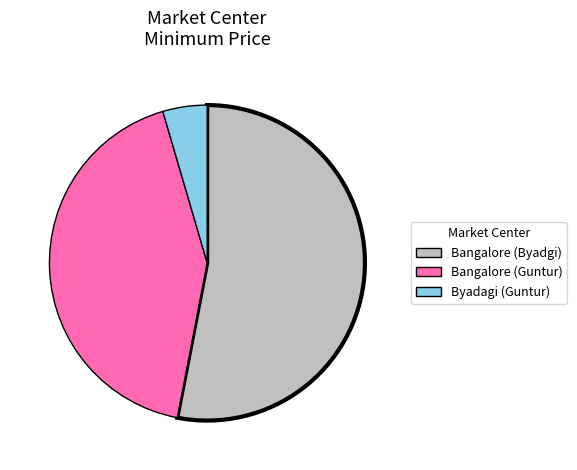

How many slices are in this pie chart?

3